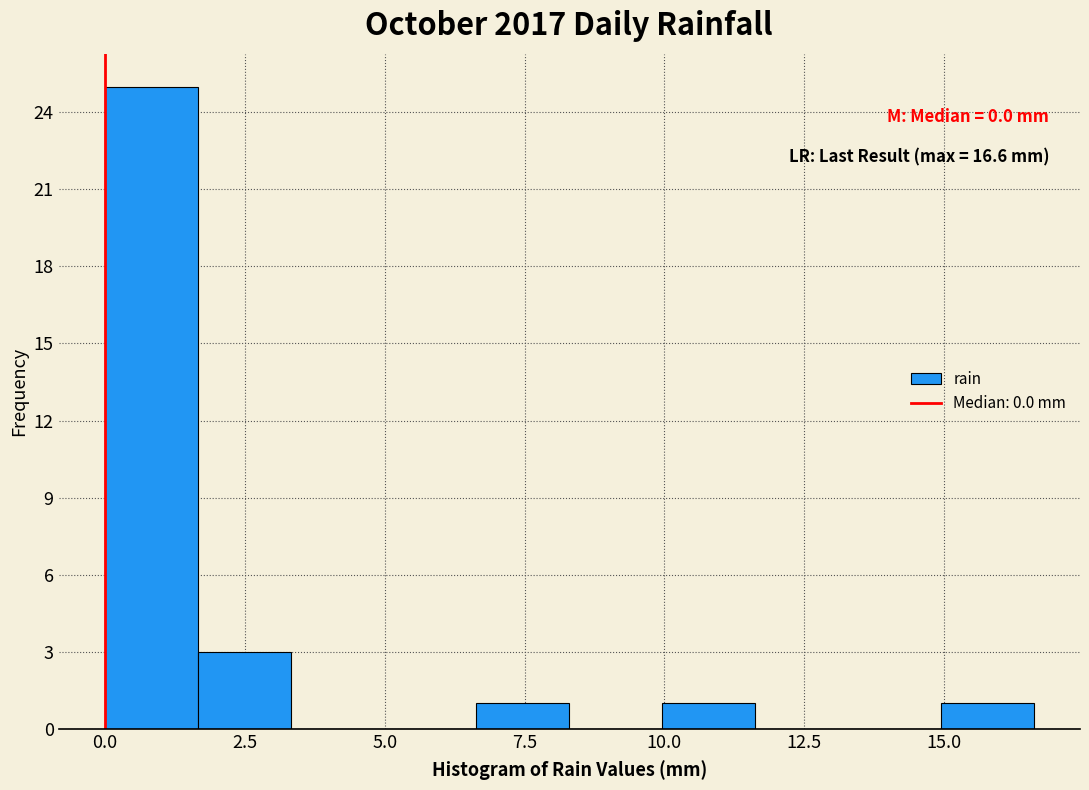

Around what value on the x-axis is the tallest bar? Give the approximate position of its centre, as read against the axis.

1.0